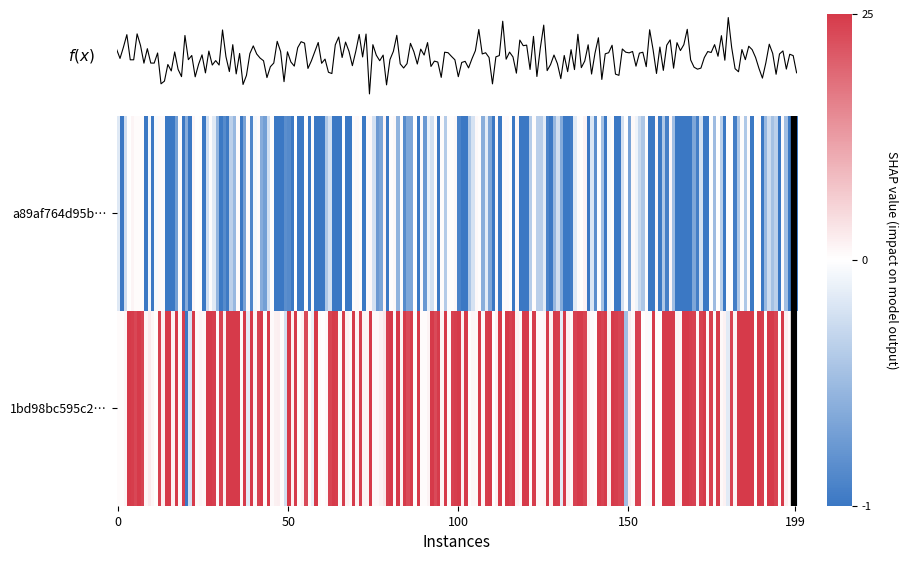

Rank the series by their average value, from lowest to highest.

a89af764d95b9d2b75bc22fffb20a577d36bacd, 1bd98bc595c25a43c9838ca68ff74f674eda21a